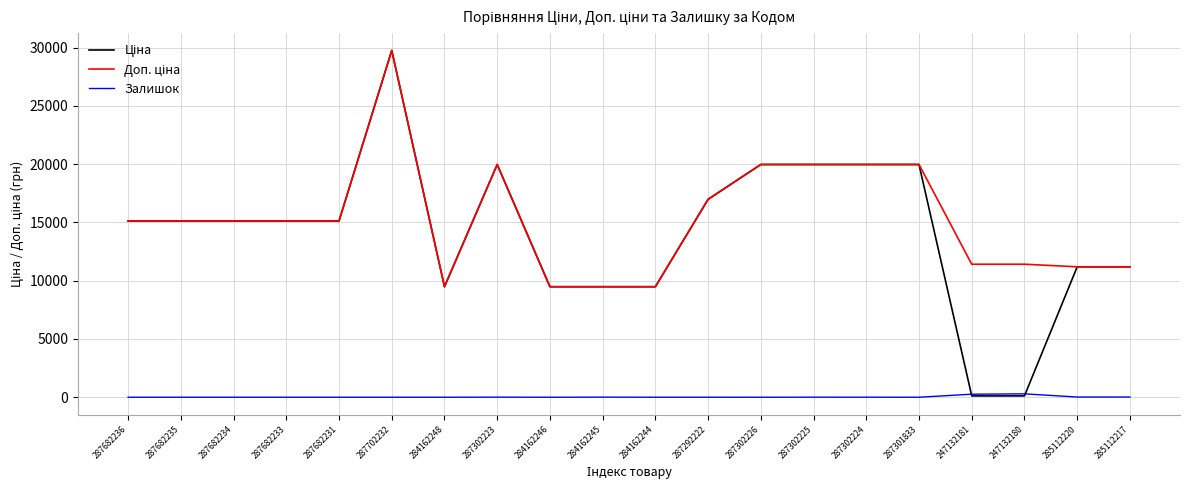

Which category has the highest value across all series?

287702232